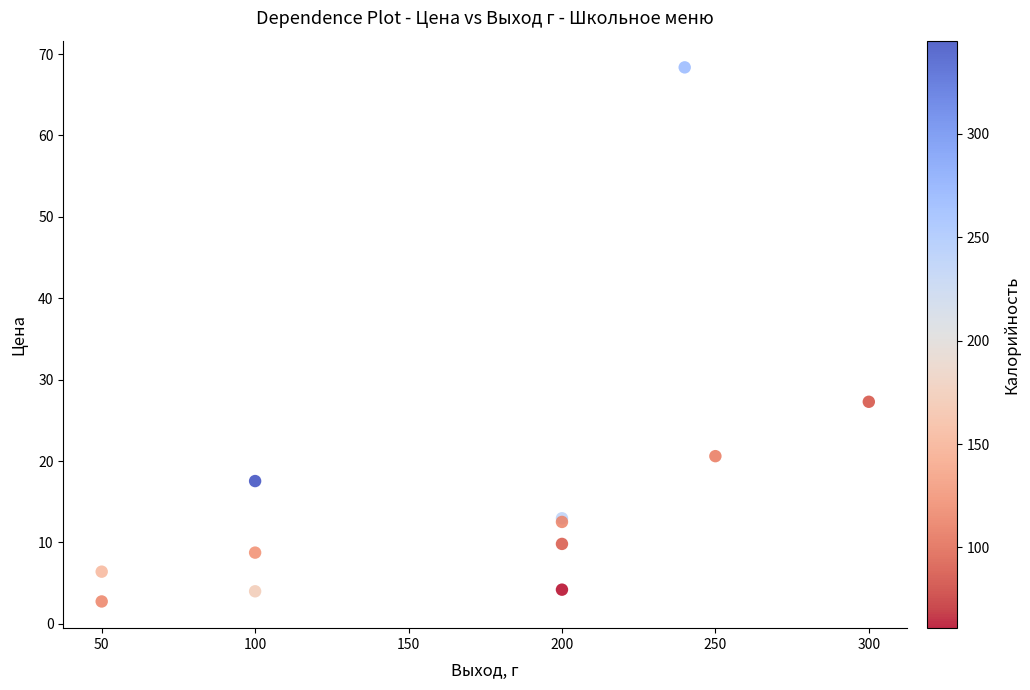

What Y value in the scatter plot is closest to 35?

27.3